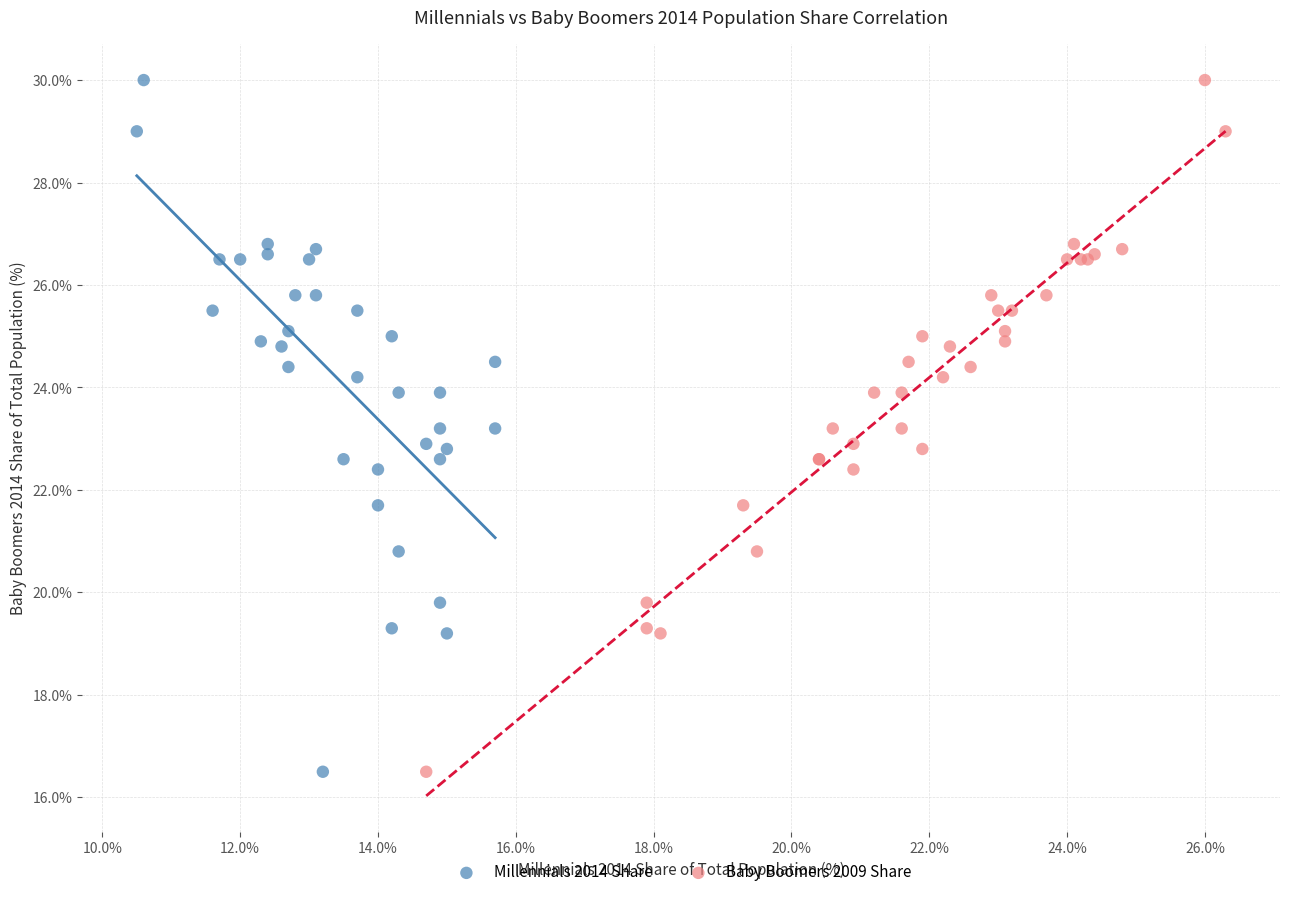

What are all the series names shown in the legend?

Millennials 2014 Share, Baby Boomers 2009 Share